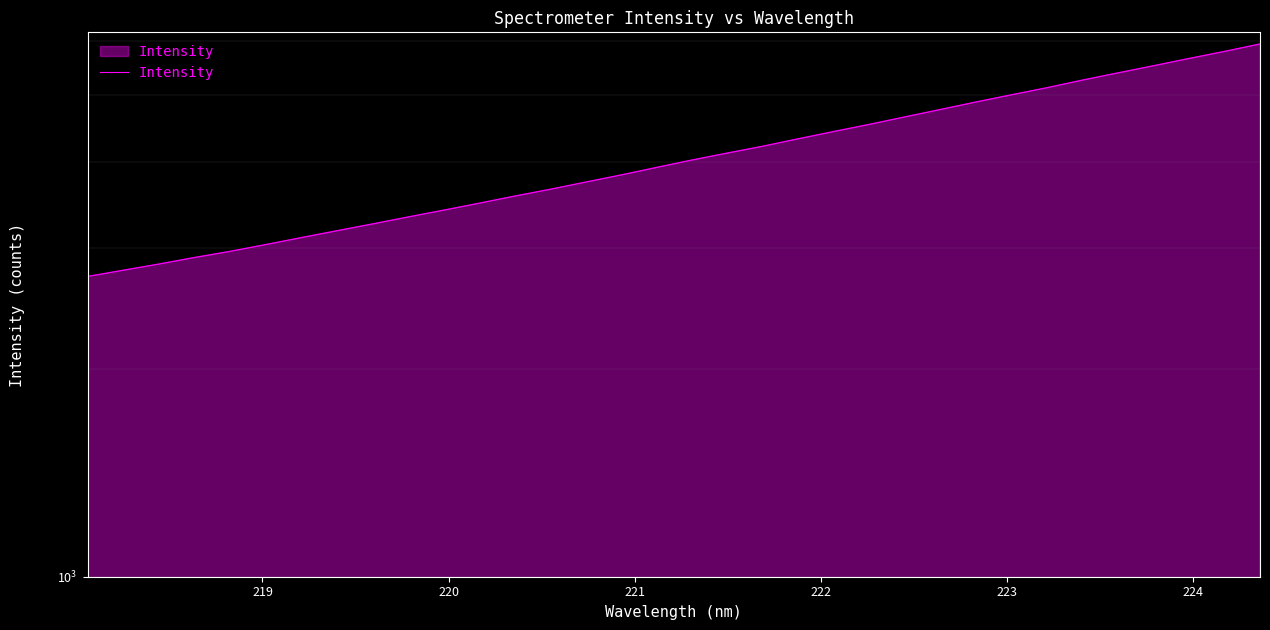

True or false: the data shows 742.8 at 225.

False